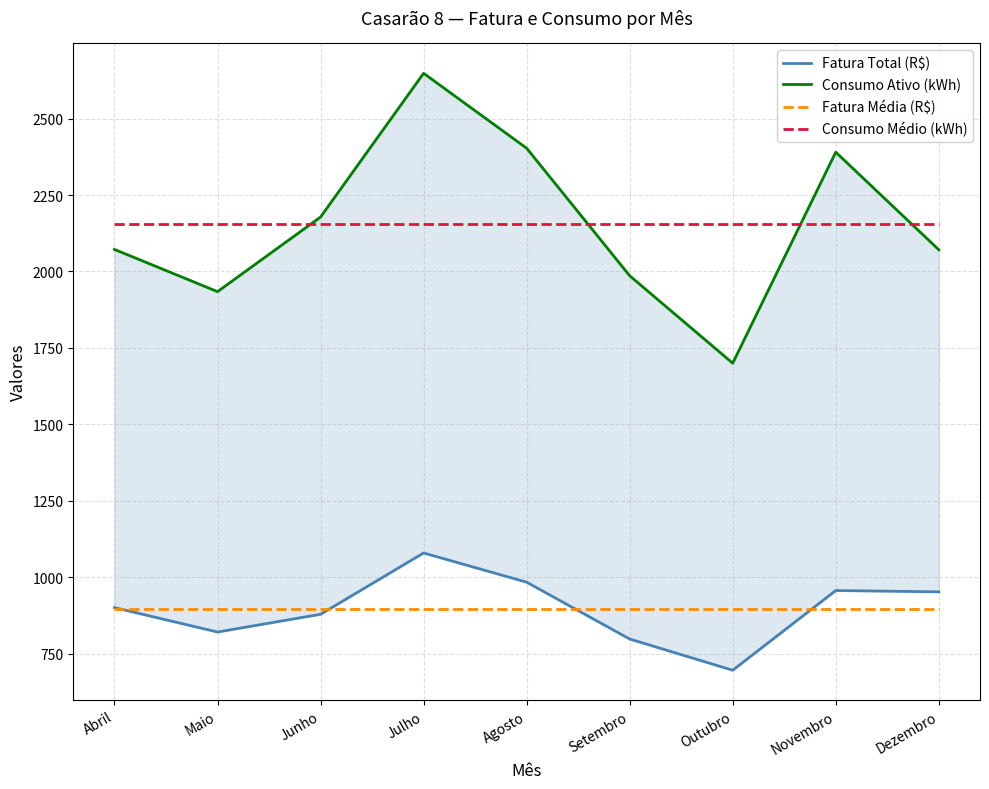

What are all the series names shown in the legend?

Fatura Total (R$), Consumo Ativo (kWh), Fatura Média (R$), Consumo Médio (kWh)